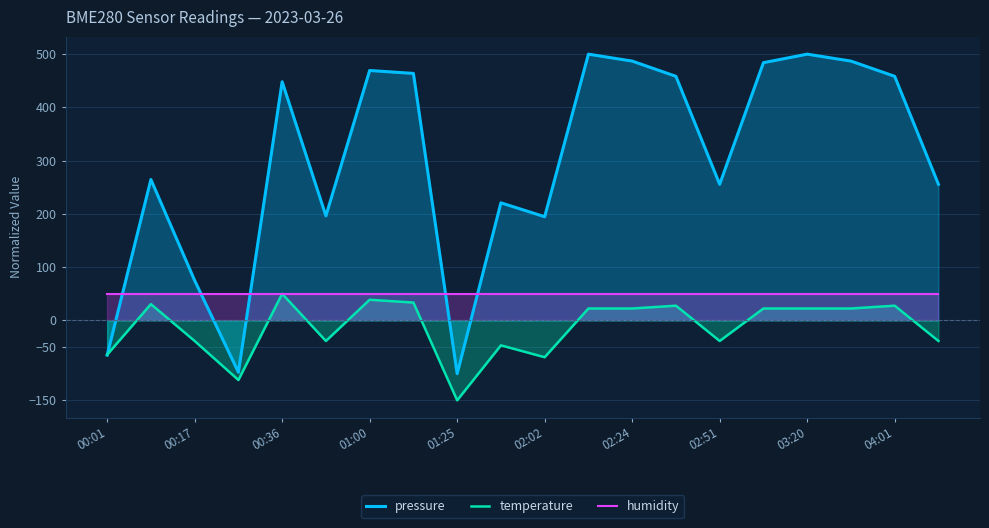

What is the smallest value displayed?

-150.0